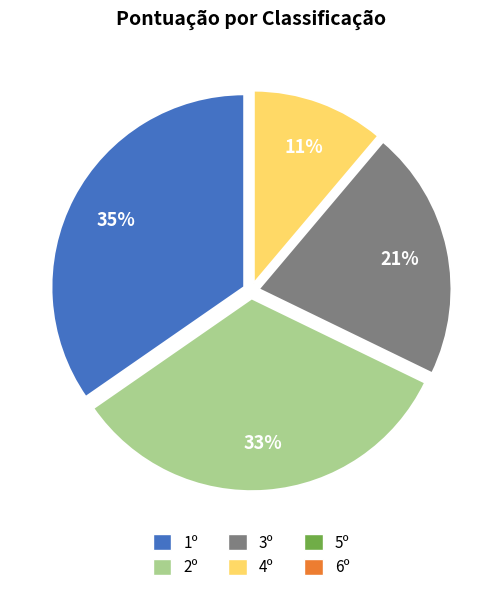

True or false: 1º accounts for 35% of the total.

True